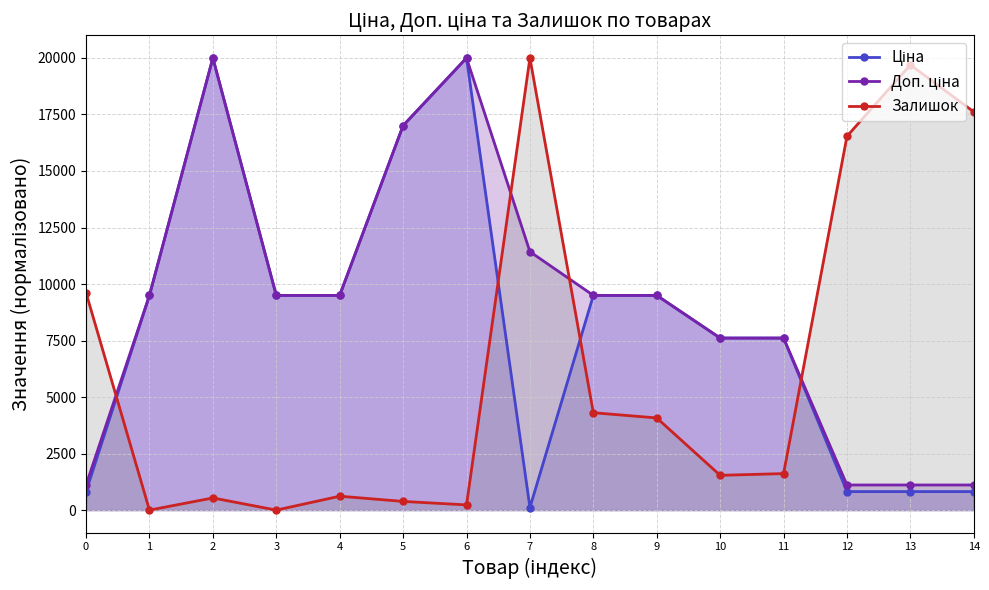

At how many categories does at least one series exceed 5363?

15